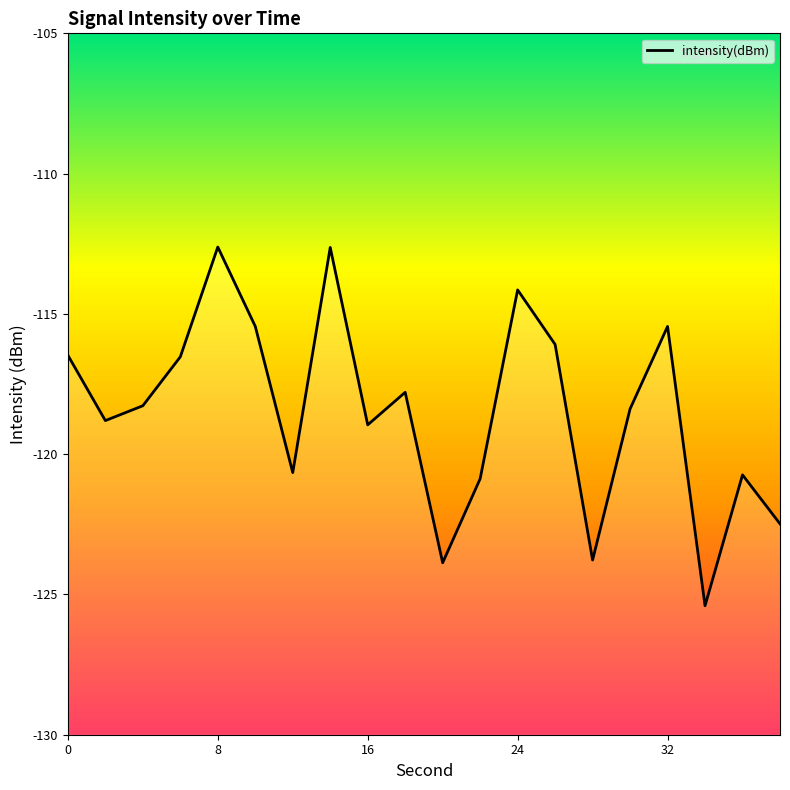

What is the greatest value displayed?

-112.6